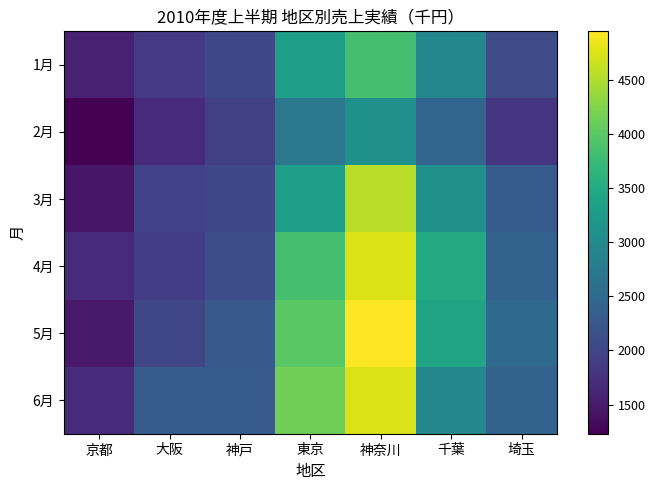

Between 千葉 and 東京, which is larger?

東京